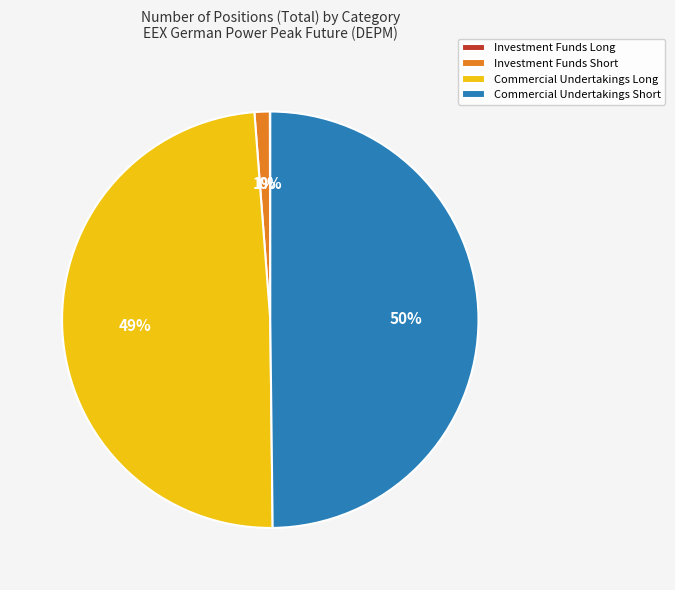

Approximately how many times larger is the value at Commercial Undertakings Short compared to Commercial Undertakings Long?

1.0